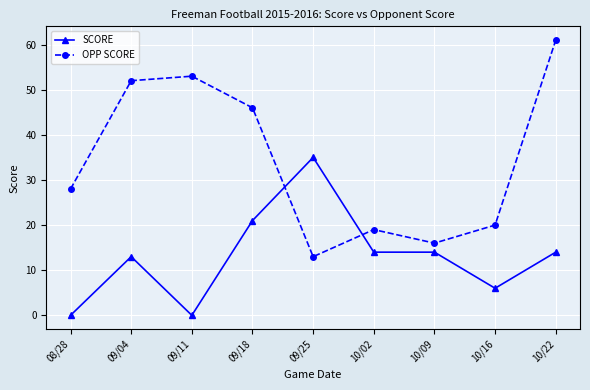

Is the value of OPP SCORE at 09/25 greater than the value of SCORE at 10/02?

No